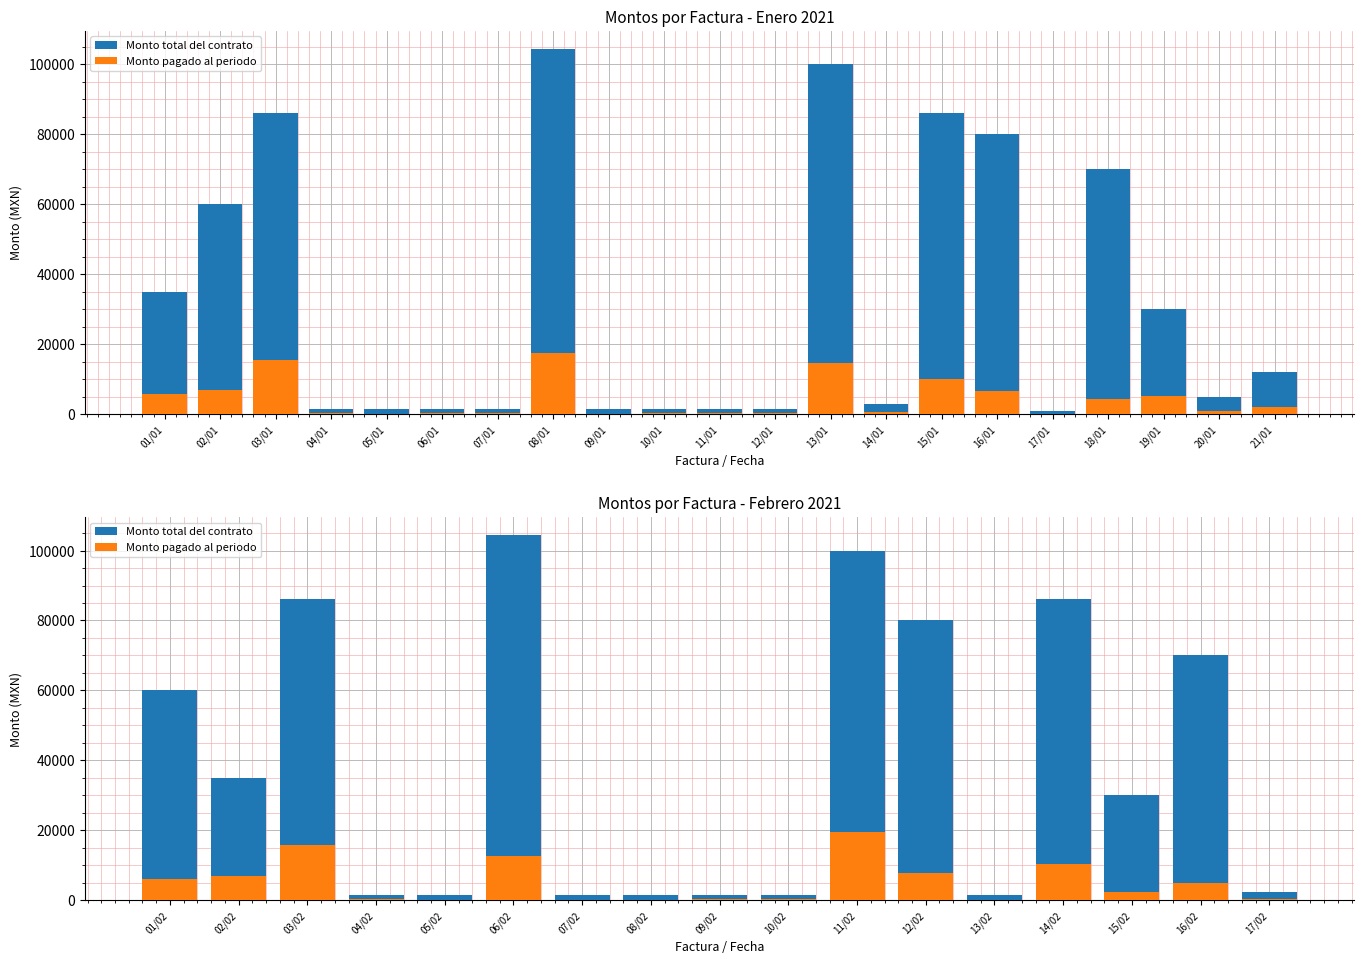

What is the greatest value displayed?

104367.1